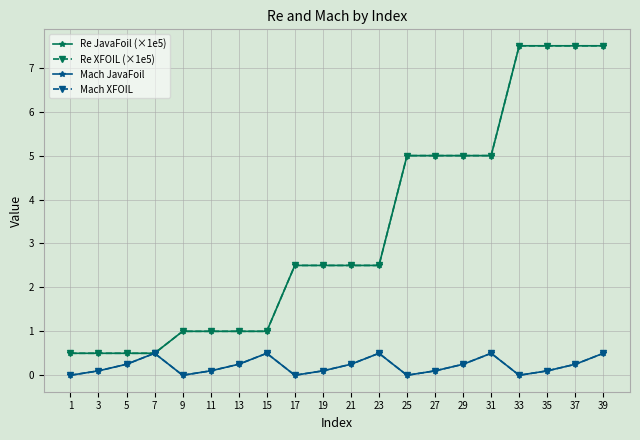

True or false: Re JavaFoil (×1e5) and Re XFOIL (×1e5) cross at least once.

False